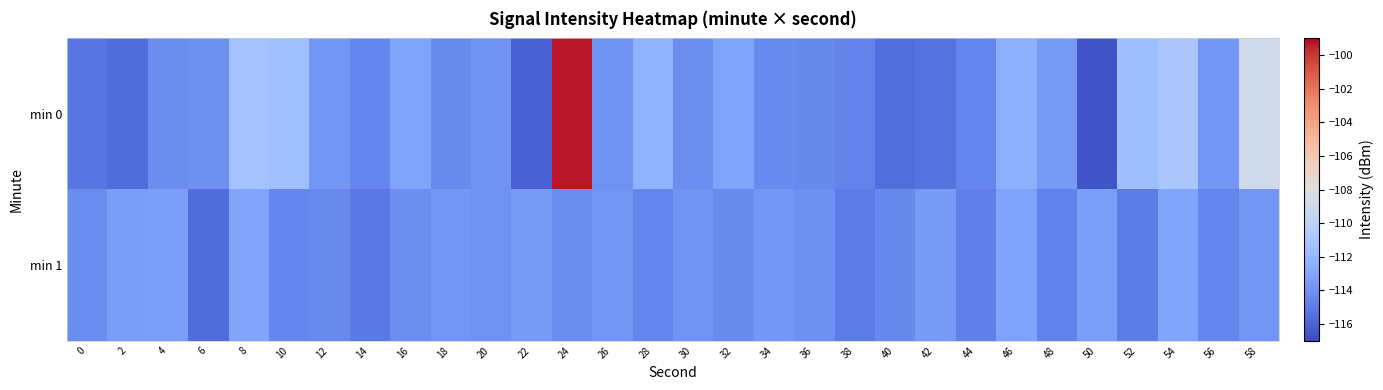

Which series changed the most between 8 and 40?

min 0